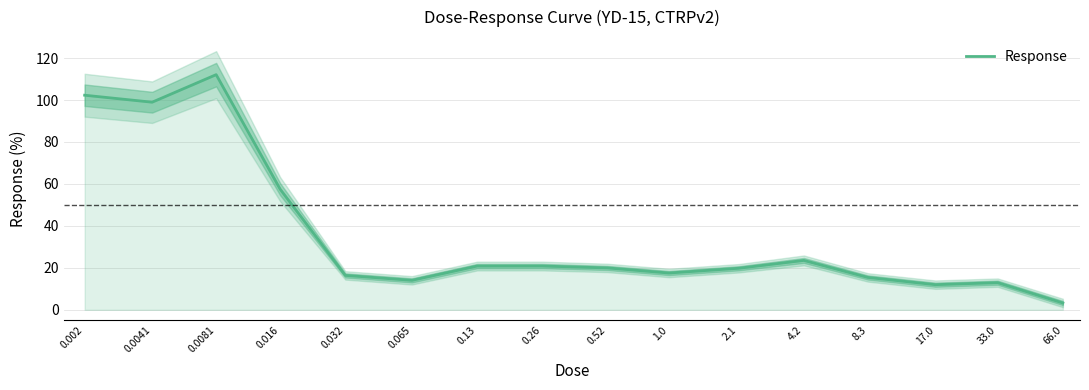

How many interior local peaks (higher than both neighbors) does the data have?

4